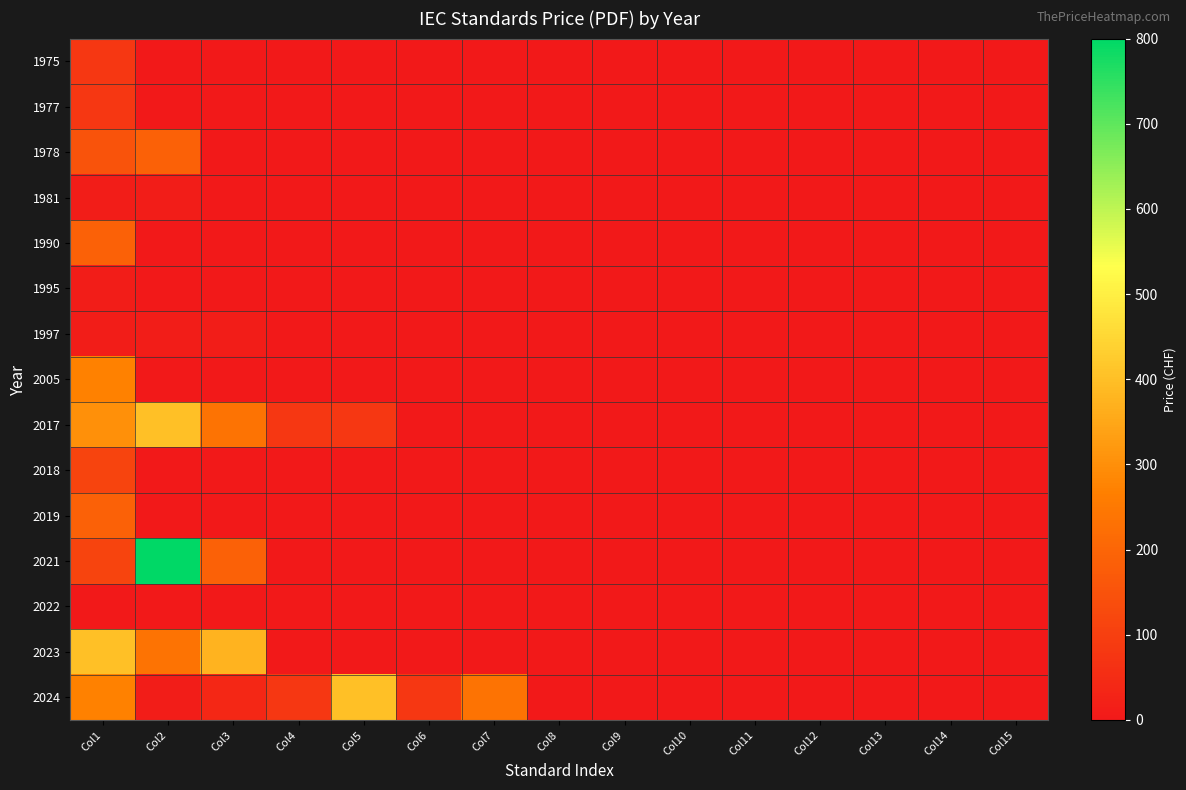

Reading left to right, transcribe all the data shown in this chart.

1975: Col1=80	Col2=0	Col3=0	Col4=0	Col5=0	Col6=0	Col7=0	Col8=0	Col9=0	Col10=0	Col11=0	Col12=0	Col13=0	Col14=0	Col15=0
1977: Col1=80	Col2=0	Col3=0	Col4=0	Col5=0	Col6=0	Col7=0	Col8=0	Col9=0	Col10=0	Col11=0	Col12=0	Col13=0	Col14=0	Col15=0
1978: Col1=150	Col2=190	Col3=0	Col4=0	Col5=0	Col6=0	Col7=0	Col8=0	Col9=0	Col10=0	Col11=0	Col12=0	Col13=0	Col14=0	Col15=0
1981: Col1=10	Col2=10	Col3=0	Col4=0	Col5=0	Col6=0	Col7=0	Col8=0	Col9=0	Col10=0	Col11=0	Col12=0	Col13=0	Col14=0	Col15=0
1990: Col1=190	Col2=0	Col3=0	Col4=0	Col5=0	Col6=0	Col7=0	Col8=0	Col9=0	Col10=0	Col11=0	Col12=0	Col13=0	Col14=0	Col15=0
1995: Col1=10	Col2=0	Col3=0	Col4=0	Col5=0	Col6=0	Col7=0	Col8=0	Col9=0	Col10=0	Col11=0	Col12=0	Col13=0	Col14=0	Col15=0
1997: Col1=10	Col2=10	Col3=10	Col4=0	Col5=0	Col6=0	Col7=0	Col8=0	Col9=0	Col10=0	Col11=0	Col12=0	Col13=0	Col14=0	Col15=0
2005: Col1=270	Col2=0	Col3=0	Col4=0	Col5=0	Col6=0	Col7=0	Col8=0	Col9=0	Col10=0	Col11=0	Col12=0	Col13=0	Col14=0	Col15=0
2017: Col1=300	Col2=400	Col3=235	Col4=80	Col5=80	Col6=0	Col7=0	Col8=0	Col9=0	Col10=0	Col11=0	Col12=0	Col13=0	Col14=0	Col15=0
2018: Col1=115	Col2=0	Col3=0	Col4=0	Col5=0	Col6=0	Col7=0	Col8=0	Col9=0	Col10=0	Col11=0	Col12=0	Col13=0	Col14=0	Col15=0
2019: Col1=190	Col2=0	Col3=0	Col4=0	Col5=0	Col6=0	Col7=0	Col8=0	Col9=0	Col10=0	Col11=0	Col12=0	Col13=0	Col14=0	Col15=0
2021: Col1=115	Col2=800	Col3=190	Col4=0	Col5=0	Col6=0	Col7=0	Col8=0	Col9=0	Col10=0	Col11=0	Col12=0	Col13=0	Col14=0	Col15=0
2022: Col1=0	Col2=0	Col3=0	Col4=0	Col5=0	Col6=0	Col7=0	Col8=0	Col9=0	Col10=0	Col11=0	Col12=0	Col13=0	Col14=0	Col15=0
2023: Col1=400	Col2=235	Col3=375	Col4=0	Col5=0	Col6=0	Col7=0	Col8=0	Col9=0	Col10=0	Col11=0	Col12=0	Col13=0	Col14=0	Col15=0
2024: Col1=270	Col2=10	Col3=40	Col4=80	Col5=400	Col6=80	Col7=235	Col8=0	Col9=0	Col10=0	Col11=0	Col12=0	Col13=0	Col14=0	Col15=0